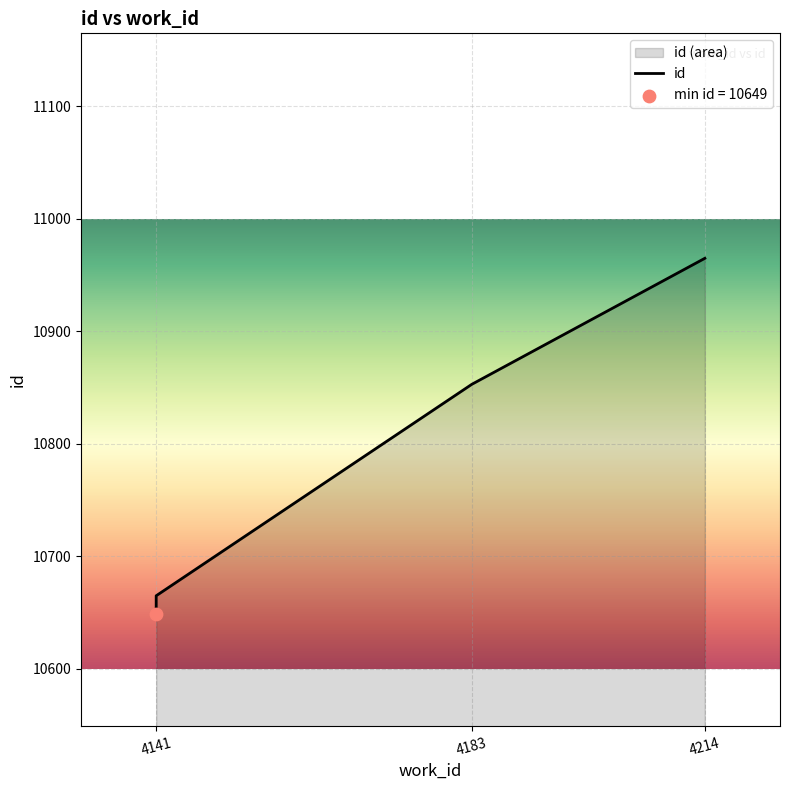

Between 4141 and 4141, which is larger?

4141